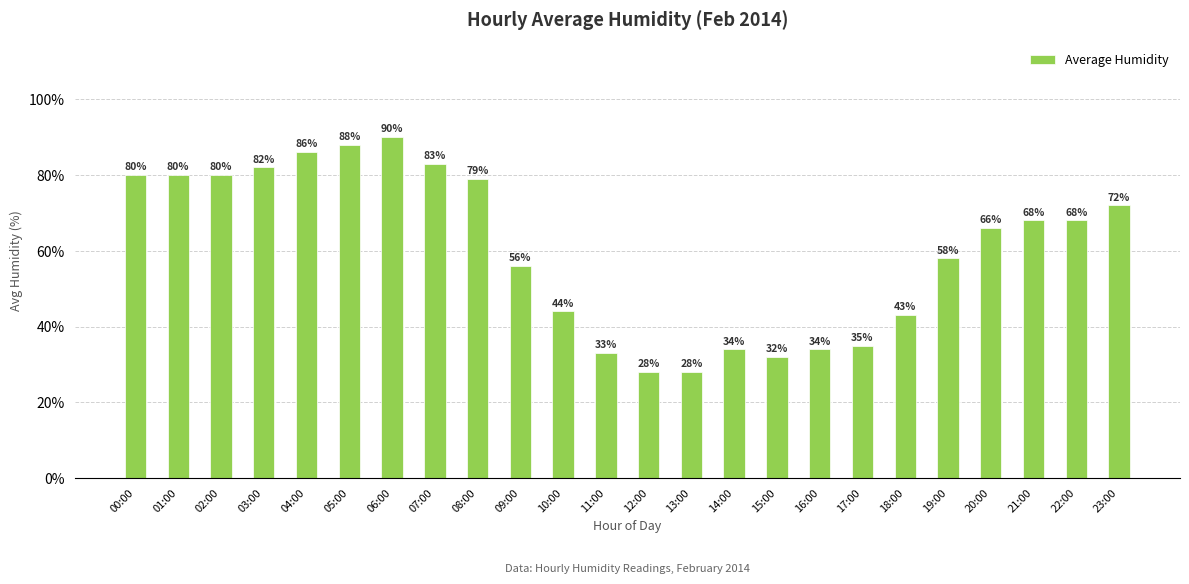

What is the difference between the second highest and second lowest values?

60